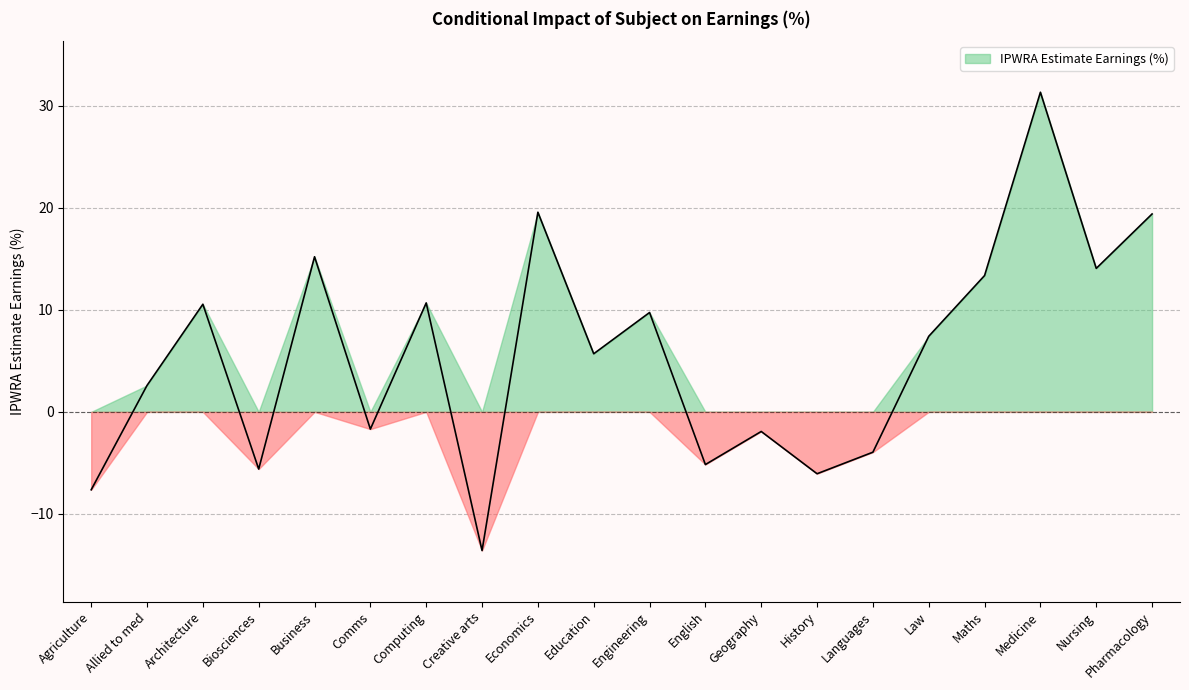

Reading left to right, what are all the values shown in this chart?

Agriculture=-7.6	Allied to med=2.6	Architecture=10.5	Biosciences=-5.6	Business=15.2	Comms=-1.7	Computing=10.7	Creative arts=-13.6	Economics=19.6	Education=5.7	Engineering=9.7	English=-5.2	Geography=-1.9	History=-6.1	Languages=-4.0	Law=7.4	Maths=13.3	Medicine=31.3	Nursing=14.1	Pharmacology=19.4